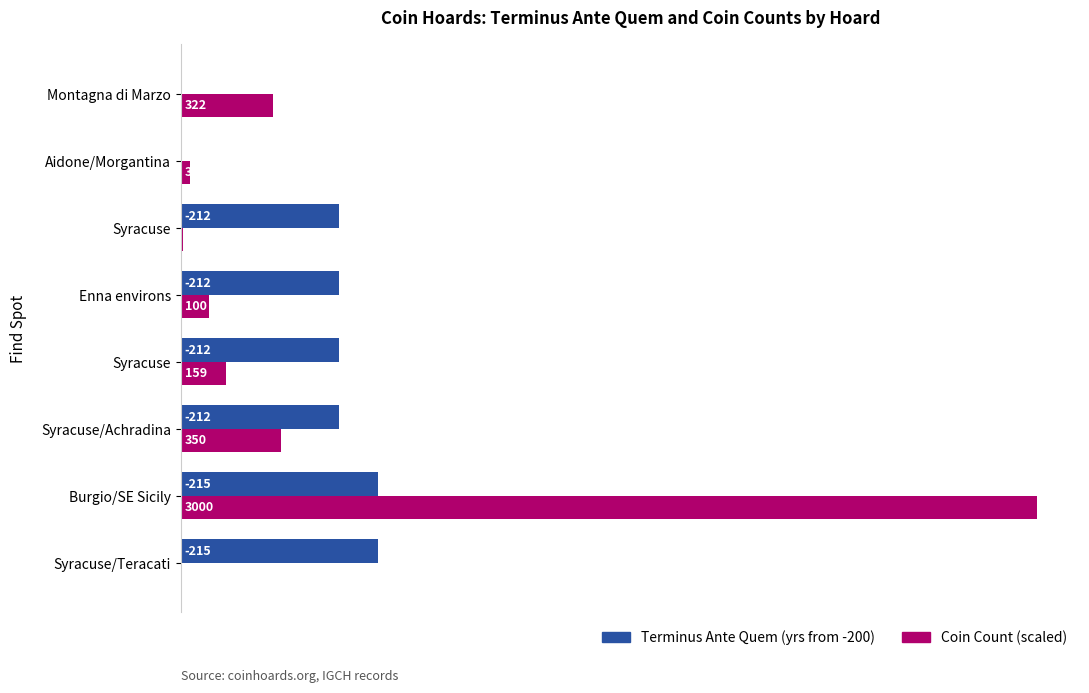

What are all the series names shown in the legend?

Terminus Ante Quem (yrs from -200), Coin Count (scaled)